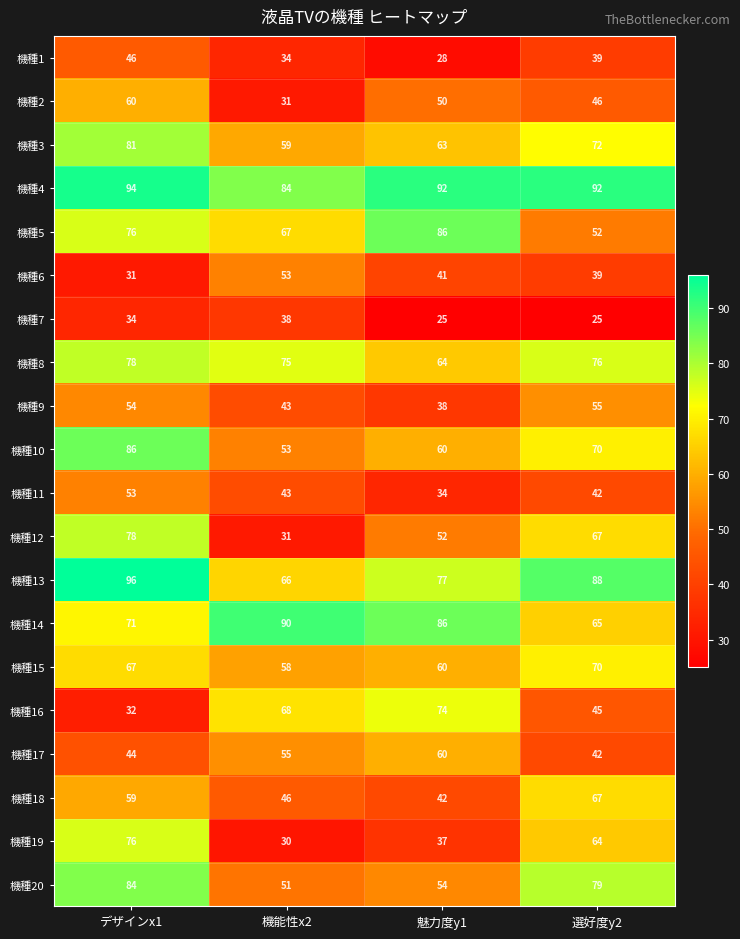

What is the sum of the 機種10 values at 機能性x2 and 選好度y2?

123